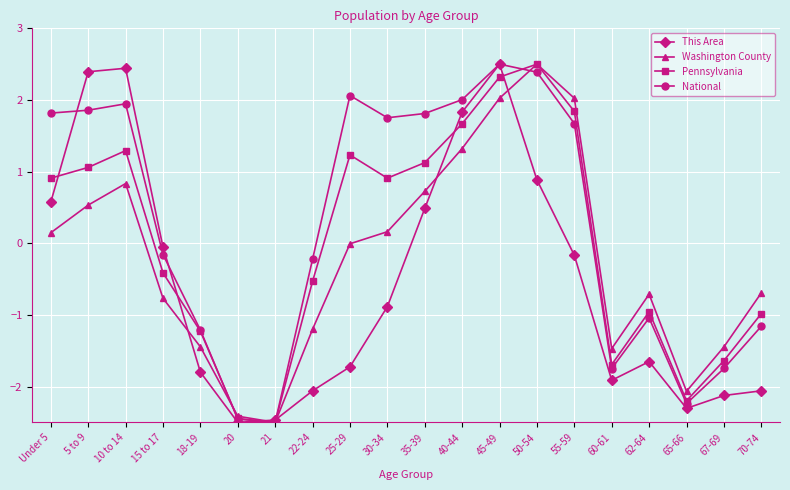

Between 22-24 and 65-66, which series saw the biggest shift?

National